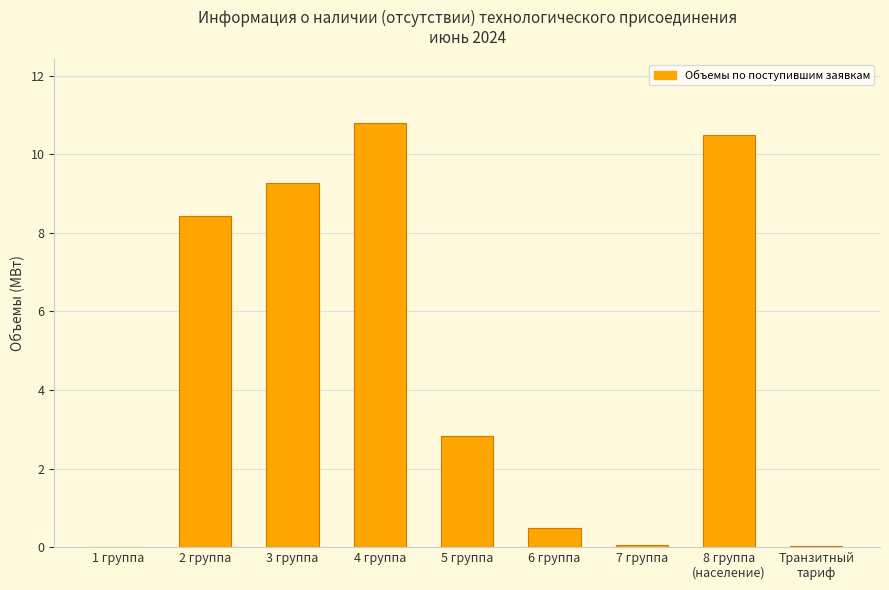

Read the value at 4 группа.

10.8